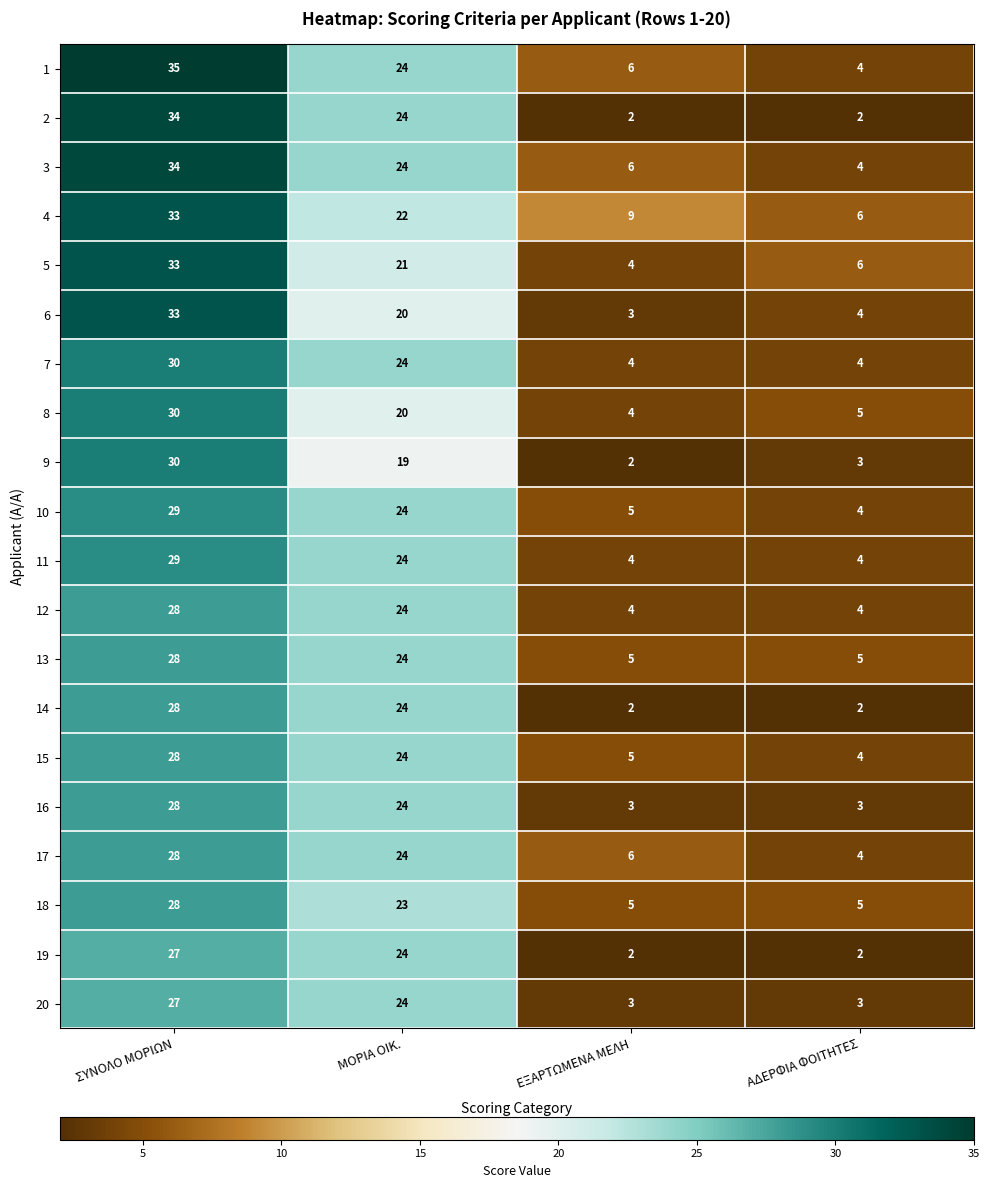

What is the minimum value shown in the chart?

2